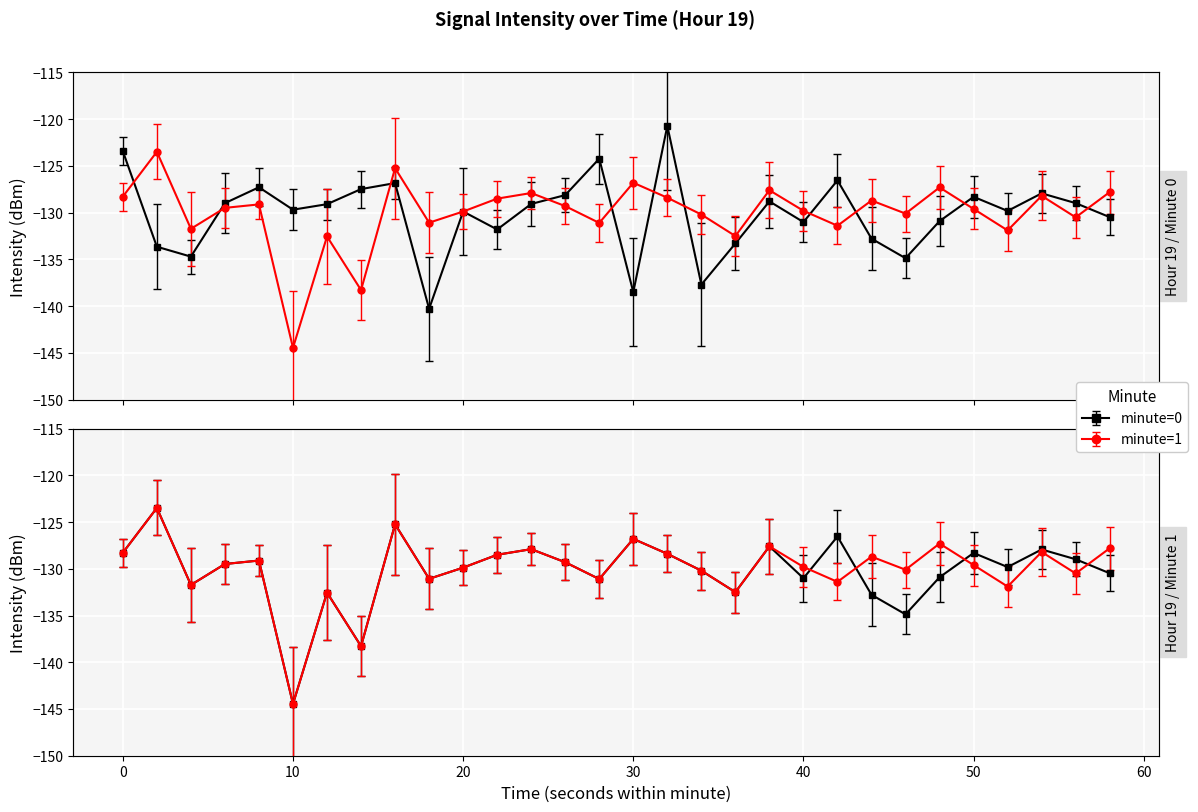

Between 44 and 20, which is larger?

20